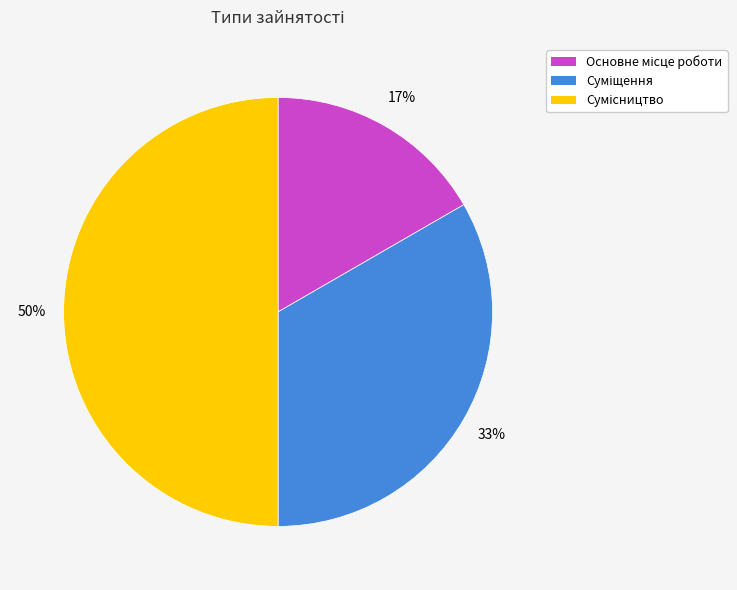

To the nearest percent, what is the average slice percentage?

33%